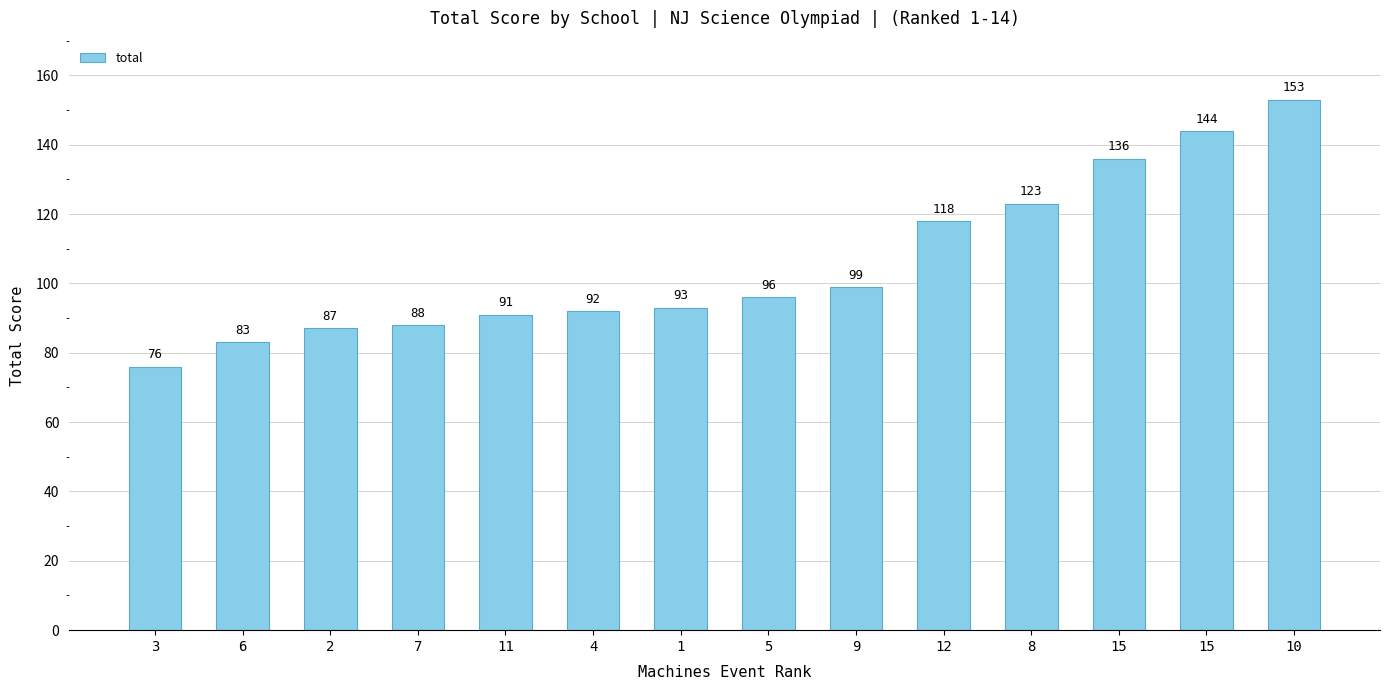

Does the chart contain stacked bars?

No